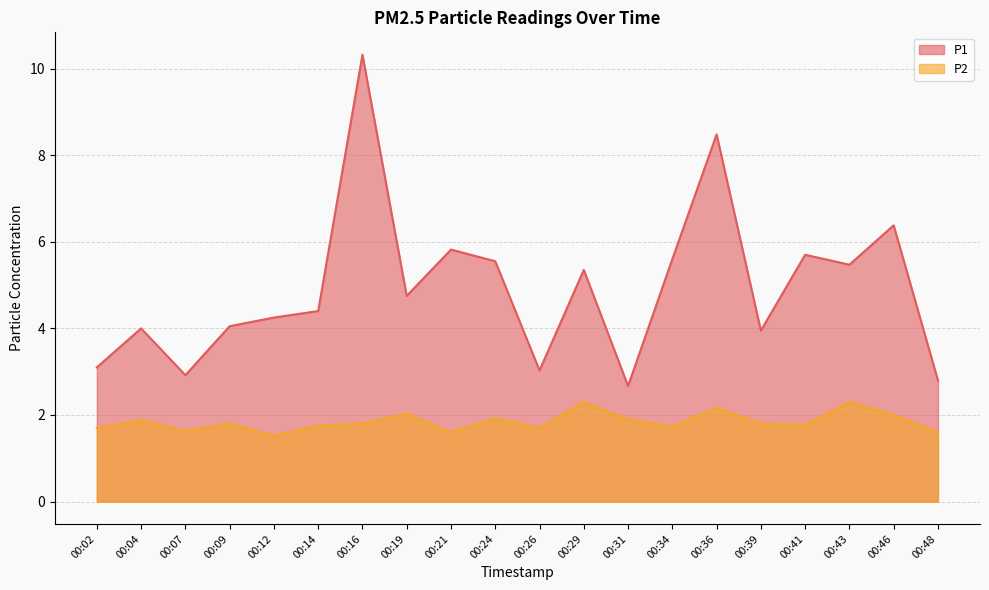

Between 00:43 and 00:48, which series saw the biggest shift?

P1